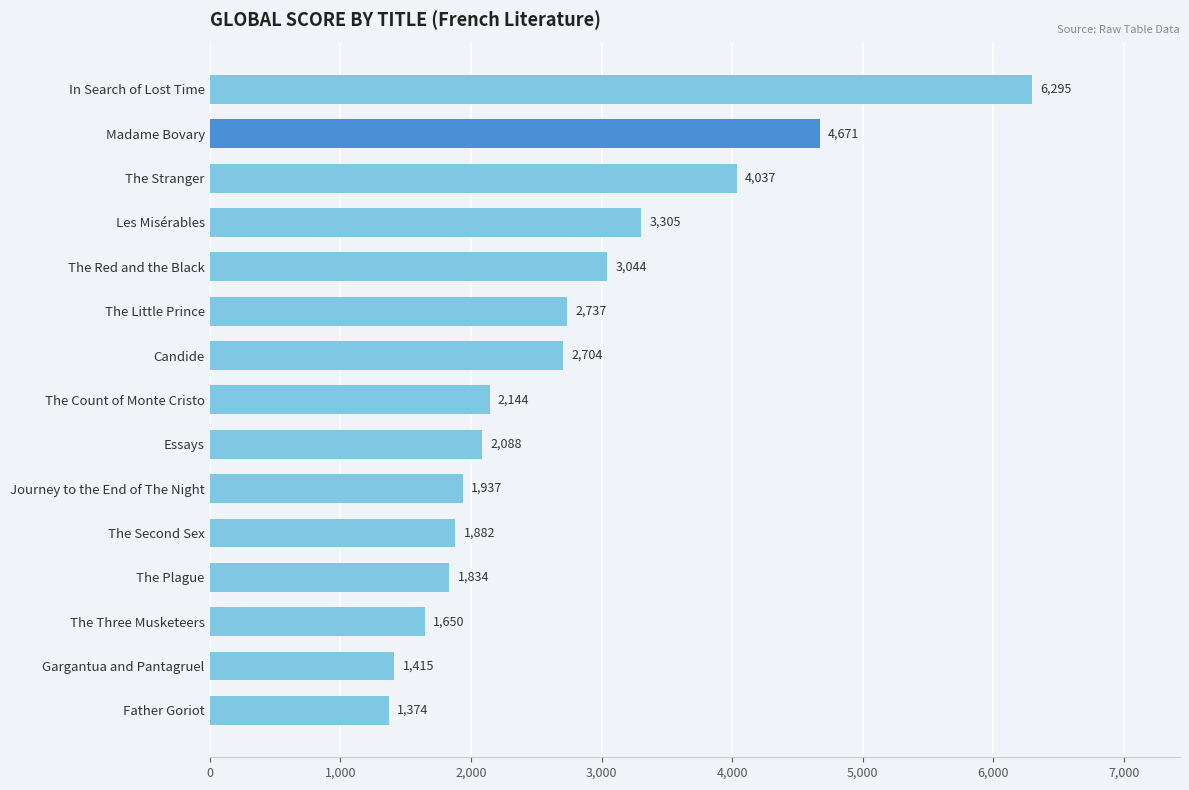

Rank the categories by value from highest to lowest.

In Search of Lost Time, Madame Bovary, The Stranger, Les Misérables, The Red and the Black, The Little Prince, Candide, The Count of Monte Cristo, Essays, Journey to the End of The Night, The Second Sex, The Plague, The Three Musketeers, Gargantua and Pantagruel, Father Goriot